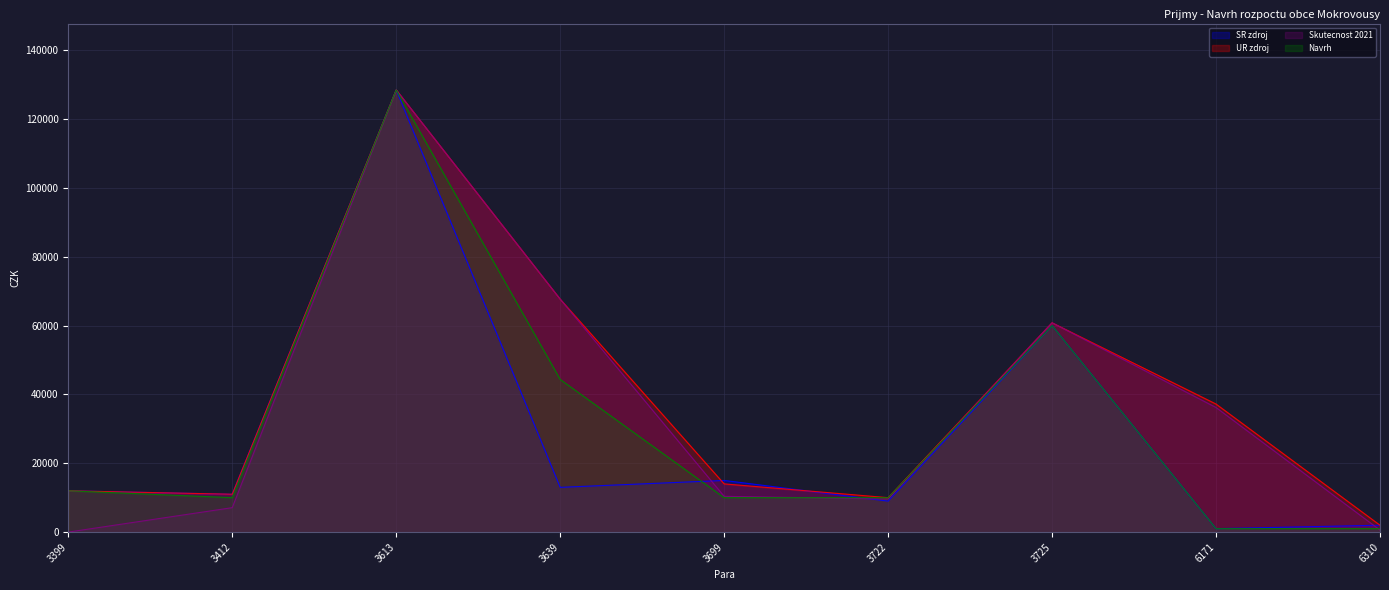

Reading right to left, transcribe all the data shown in this chart.

SR zdroj: 6310=2000.0	6171=1000.0	3725=60000.0	3722=9000.0	3699=15007.0	3639=13000.0	3613=128472.0	3412=11000.0	3399=12000.0
UR zdroj: 6310=2000.0	6171=37200.0	3725=60813.0	3722=10000.0	3699=14008.0	3639=67669.0	3613=128472.0	3412=11000.0	3399=12000.0
Skutecnost 2021: 6310=590.9	6171=36200.0	3725=60813.0	3722=9600.0	3699=10398.0	3639=67669.0	3613=128472.0	3412=7100.0	3399=0.0
Navrh: 6310=1000.0	6171=1000.0	3725=60000.0	3722=10000.0	3699=10000.0	3639=44350.0	3613=128472.0	3412=10000.0	3399=12000.0